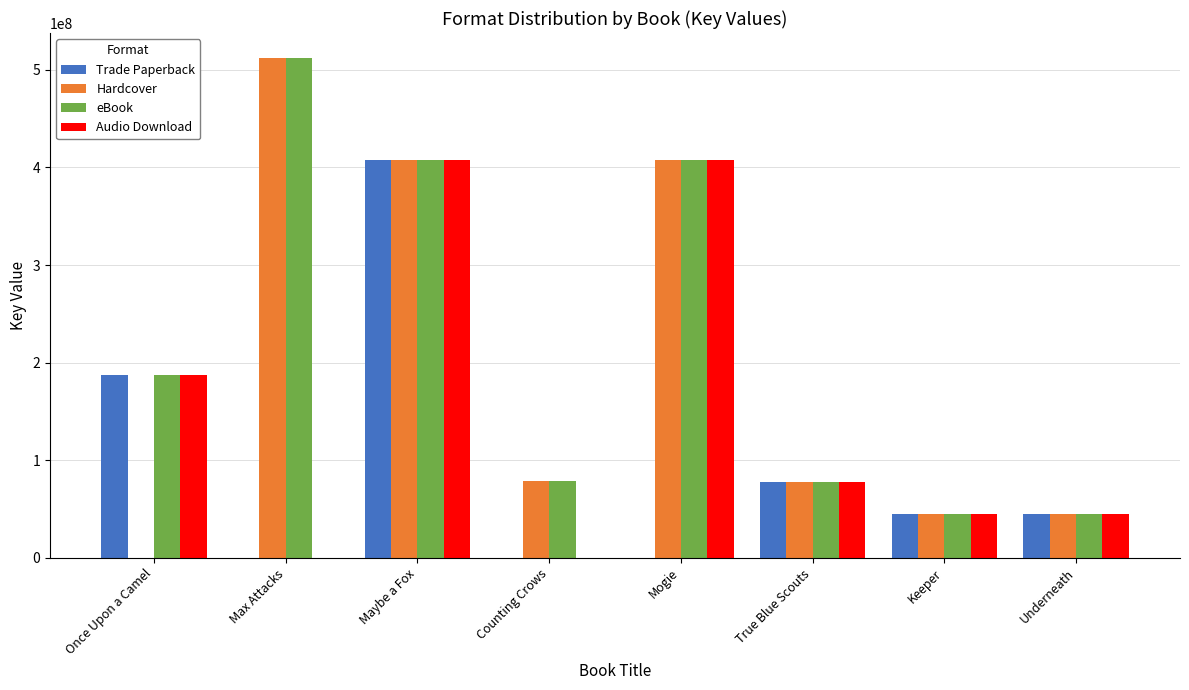

How many categories are shown in the chart?

8